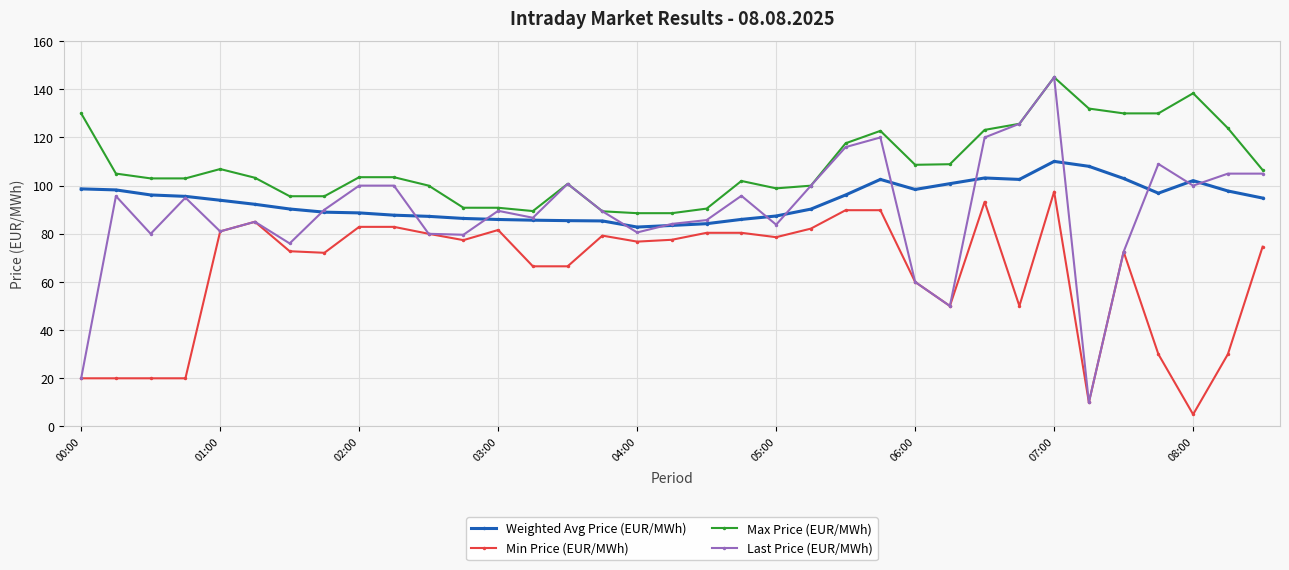

What is the greatest value displayed?

145.0